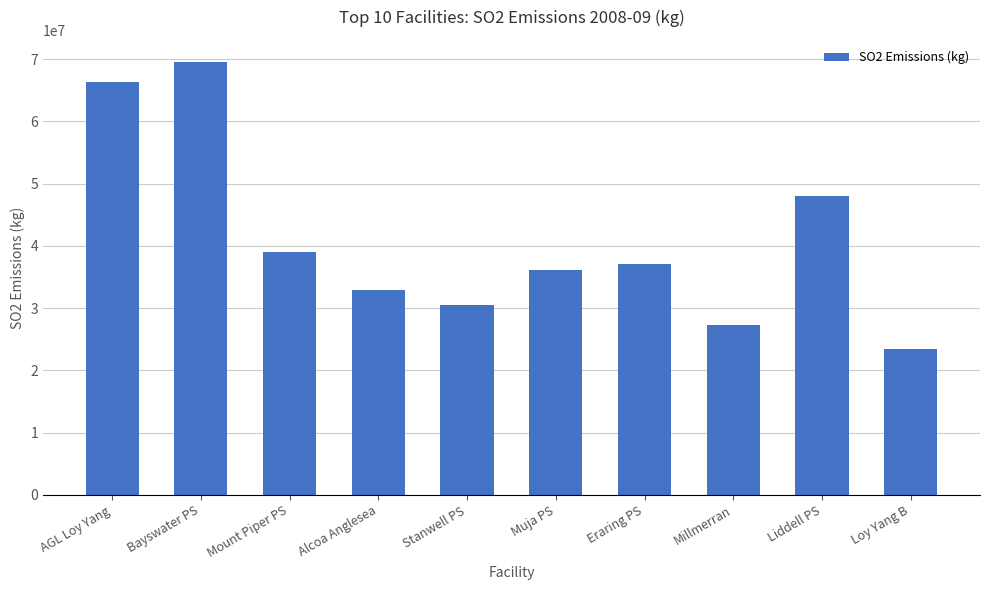

Where is the data nearest to the value 46500385?

Liddell PS